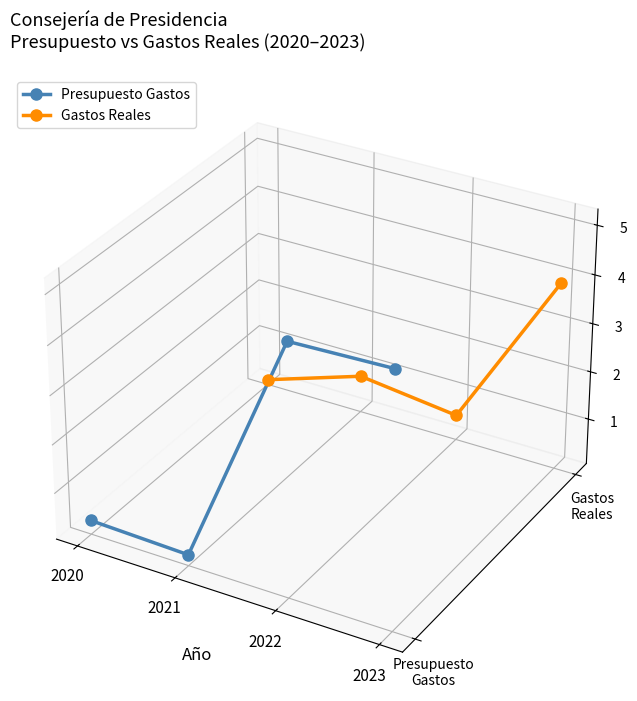

True or false: Gastos Reales and Presupuesto Gastos intersect in this chart.

True